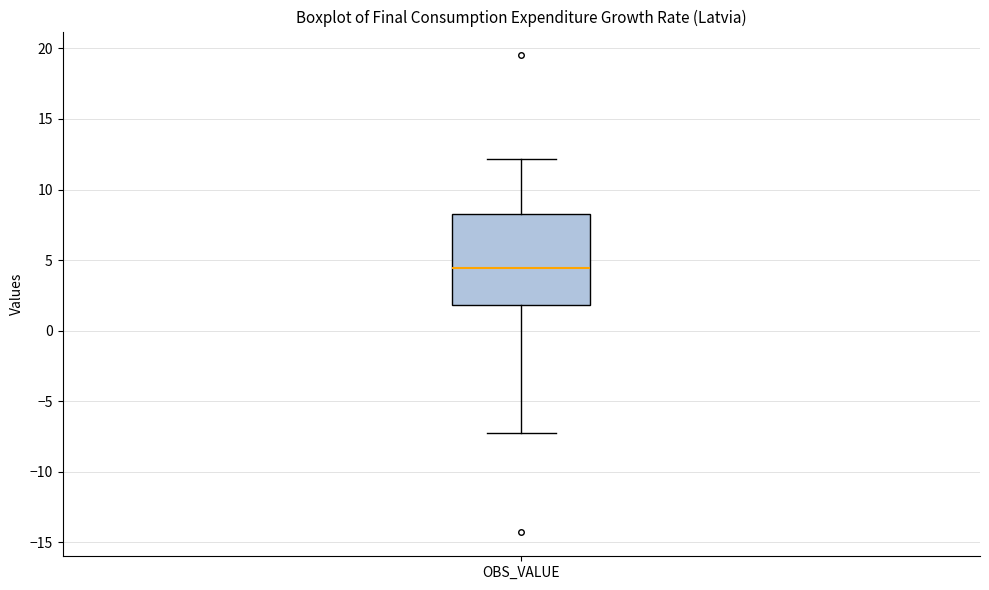

Where does the median line of the box for OBS_VALUE sit on the y-axis? The values are not printed on the chart, so give them approximately, as read against the axis.

4.5